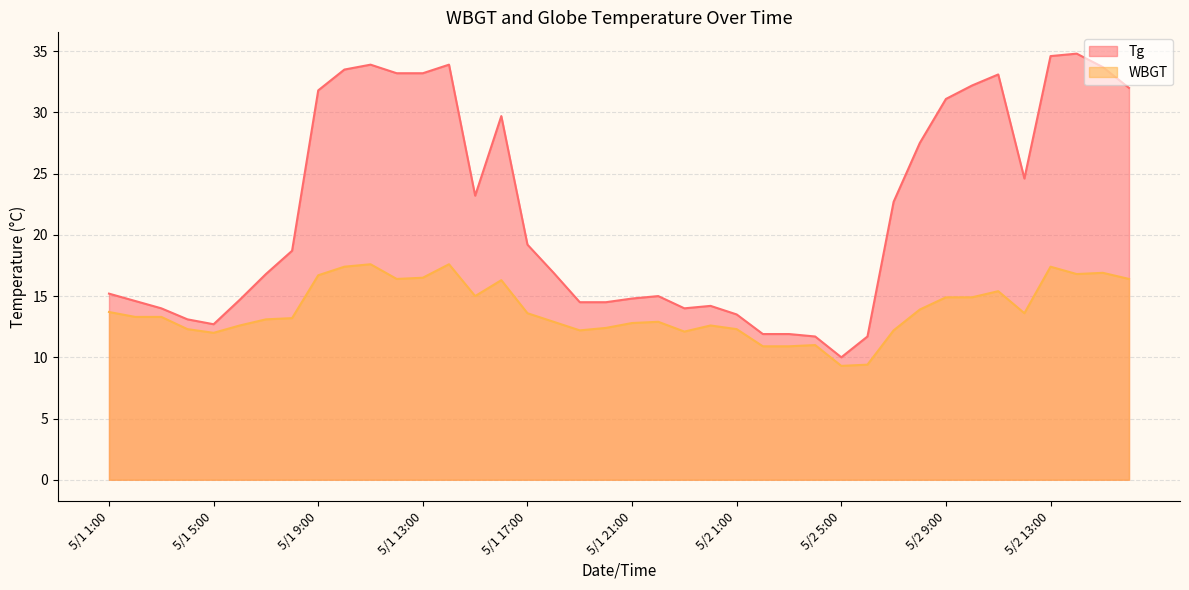

What is the total value across all series at 5/1 15:00?

38.2